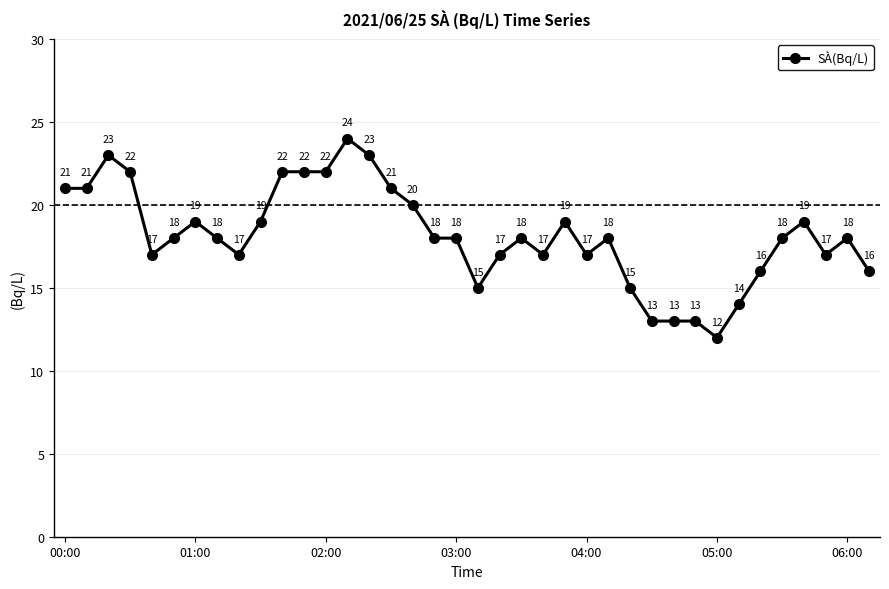

What is the greatest value displayed?

24